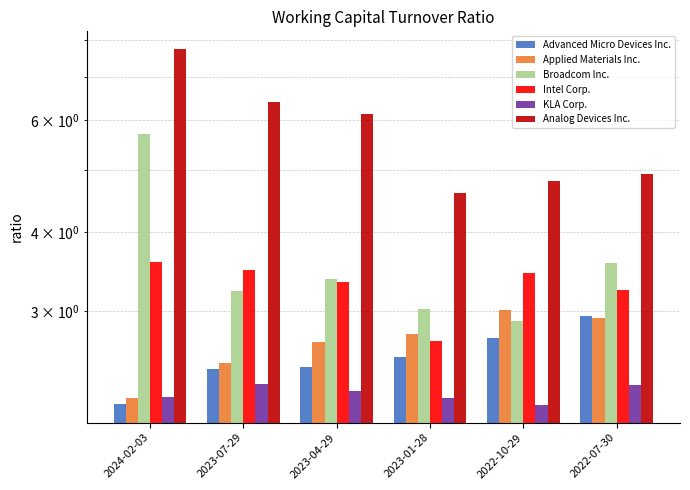

What is the label of the 5th bar from the right?

2023-07-29